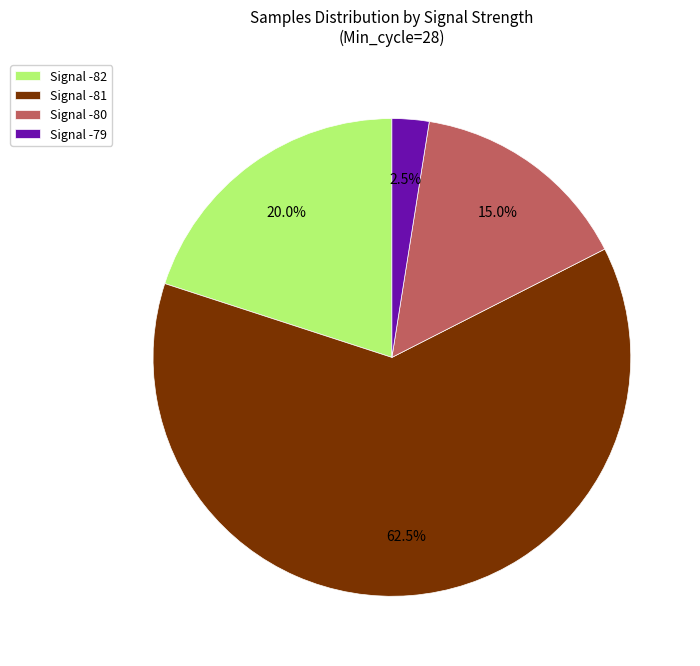

What percentage is NOT represented by Signal -80?

85.0%